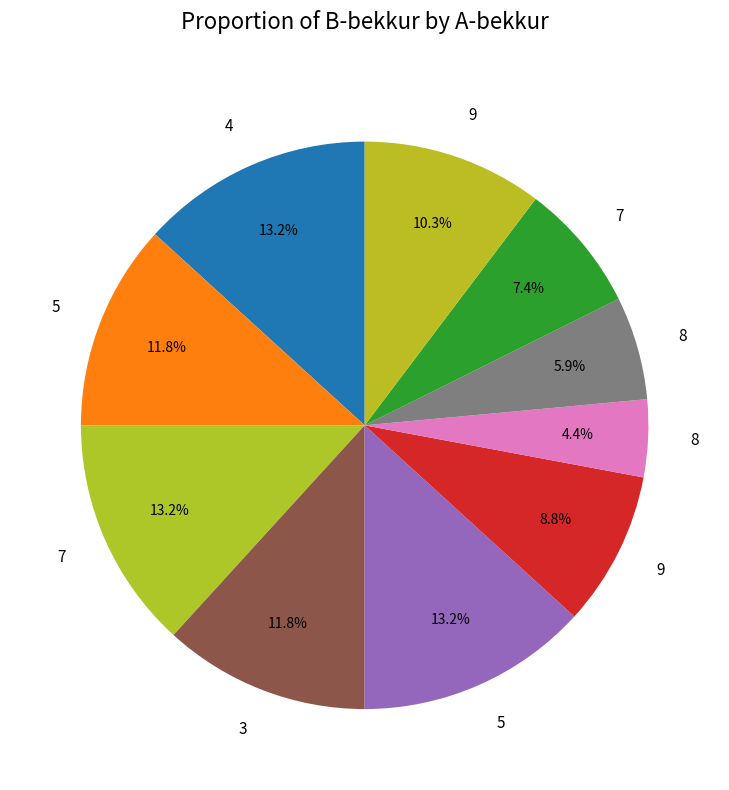

Does any single category account for the majority?

No